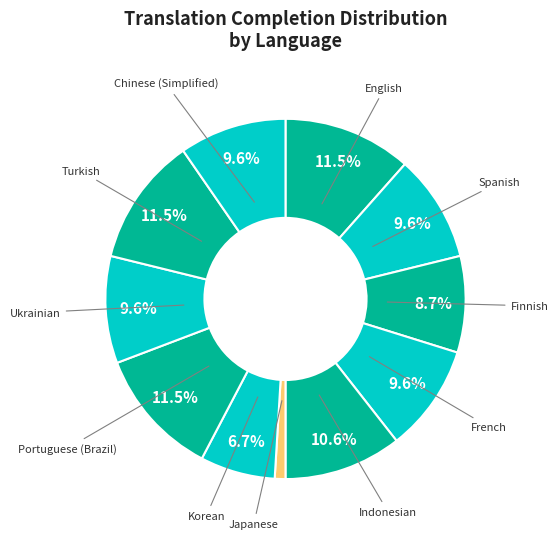

Count the number of slices in the pie.

11